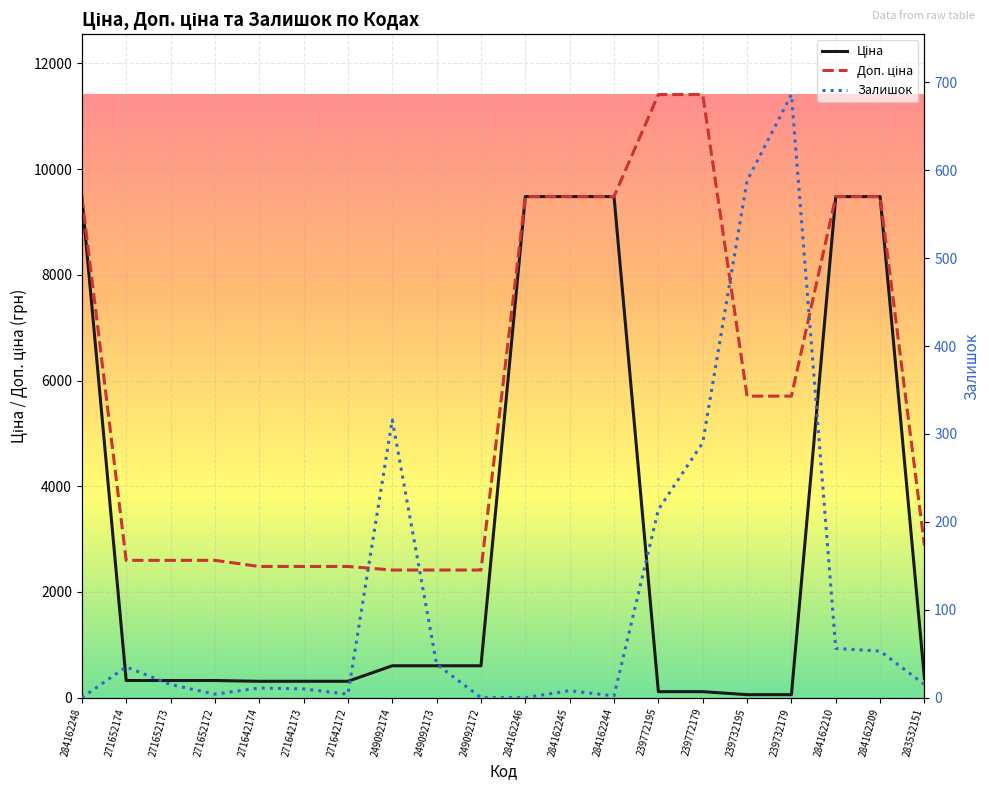

What is the label of the 9th point from the right?

284162245